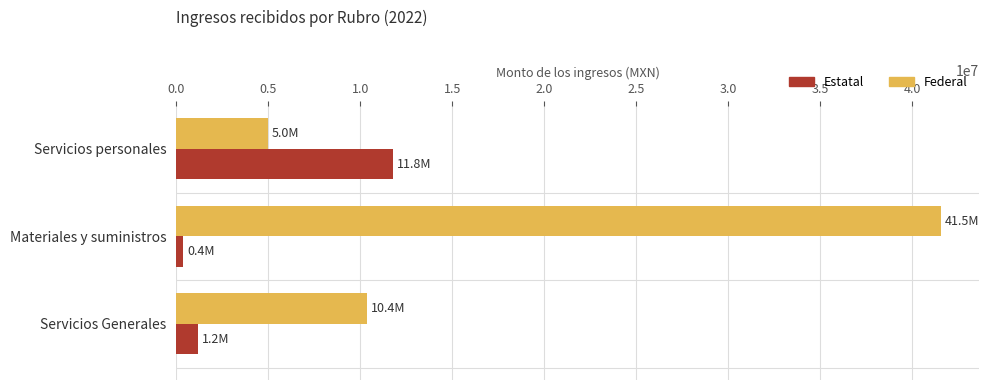

True or false: Federal has a value of 28921365.5 at Materiales y suministros.

False